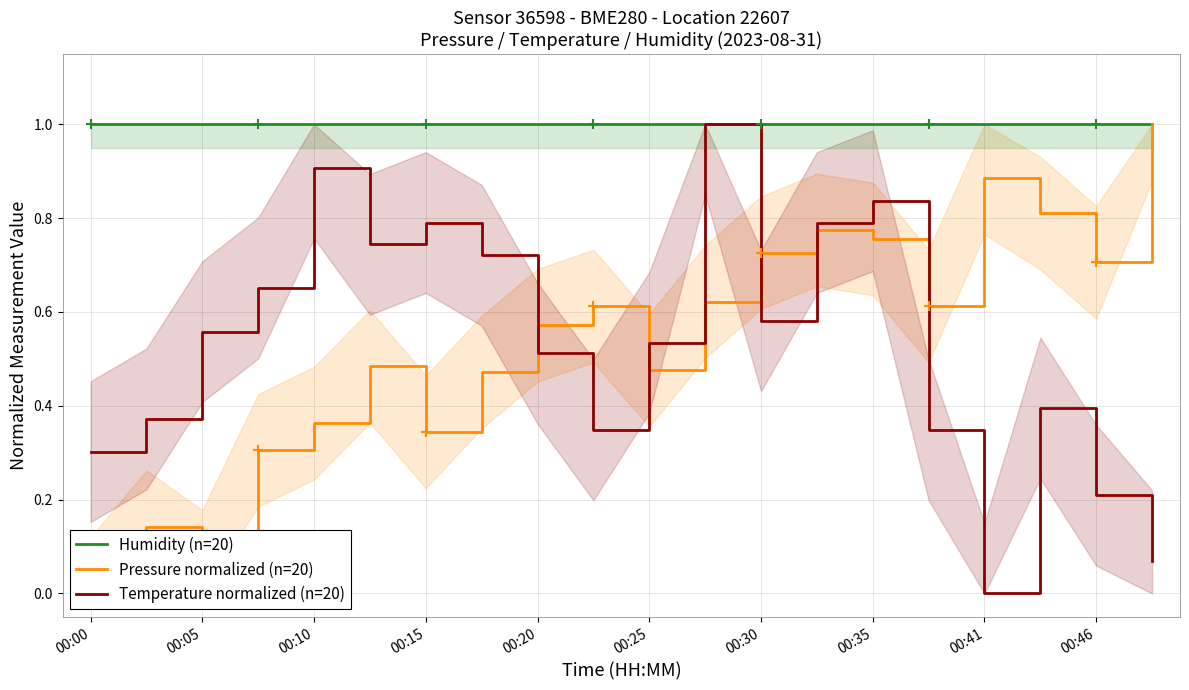

Where is the first local maximum for Temperature normalized (n=20)?

00:10